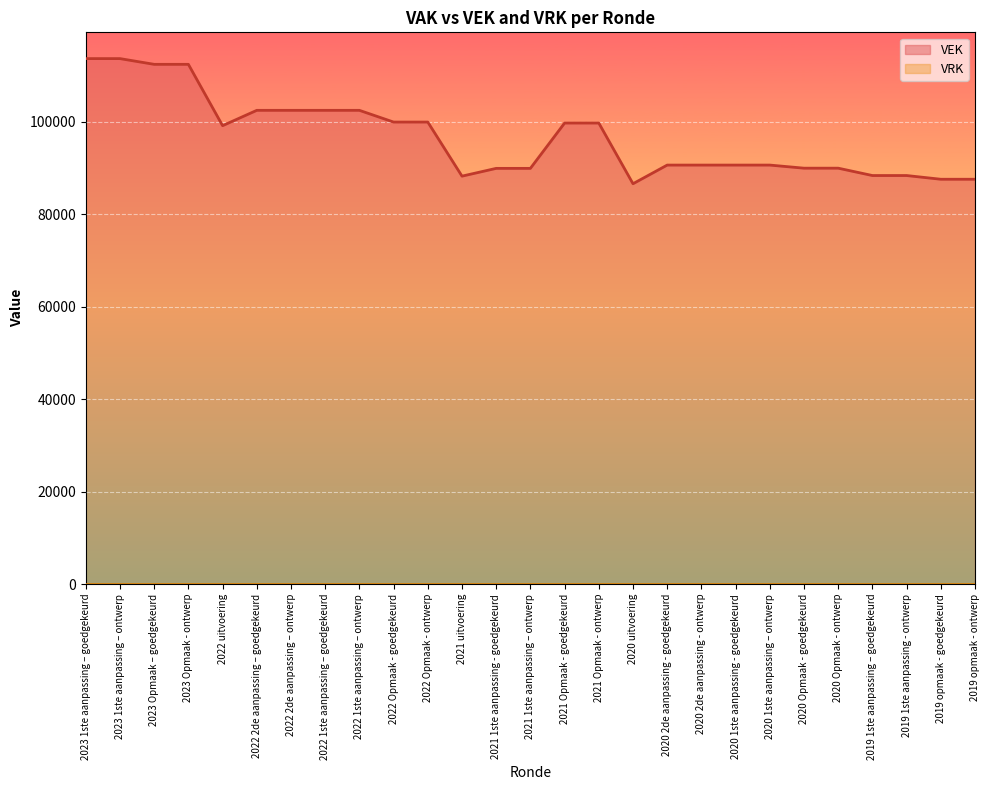

Rank the categories by value from lowest to highest.

2020 uitvoering, 2019 opmaak - goedgekeurd, 2019 opmaak - ontwerp, 2021 uitvoering, 2019 1ste aanpassing – goedgekeurd, 2019 1ste aanpassing - ontwerp, 2021 1ste aanpassing - goedgekeurd, 2021 1ste aanpassing – ontwerp, 2020 Opmaak - goedgekeurd, 2020 Opmaak - ontwerp, 2020 2de aanpassing - goedgekeurd, 2020 2de aanpassing - ontwerp, 2020 1ste aanpassing - goedgekeurd, 2020 1ste aanpassing – ontwerp, 2022 uitvoering, 2021 Opmaak - goedgekeurd, 2021 Opmaak - ontwerp, 2022 Opmaak - goedgekeurd, 2022 Opmaak - ontwerp, 2022 2de aanpassing – goedgekeurd, 2022 2de aanpassing – ontwerp, 2022 1ste aanpassing – goedgekeurd, 2022 1ste aanpassing – ontwerp, 2023 Opmaak – goedgekeurd, 2023 Opmaak - ontwerp, 2023 1ste aanpassing – goedgekeurd, 2023 1ste aanpassing – ontwerp